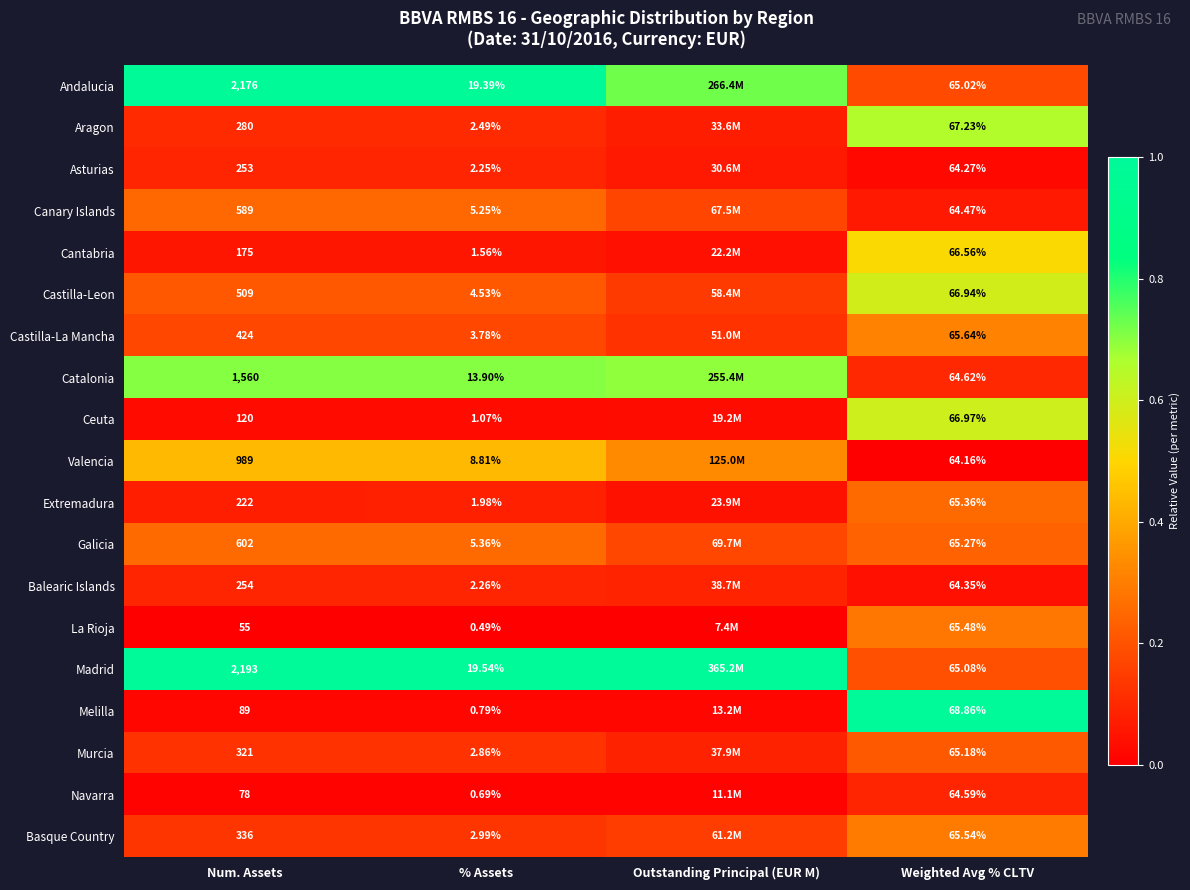

At % Assets, list the series in order from smallest to largest.

La Rioja, Navarra, Melilla, Ceuta, Cantabria, Extremadura, Asturias, Balearic Islands, Aragon, Murcia, Basque Country, Castilla-La Mancha, Castilla-Leon, Canary Islands, Galicia, Valencia, Catalonia, Andalucia, Madrid